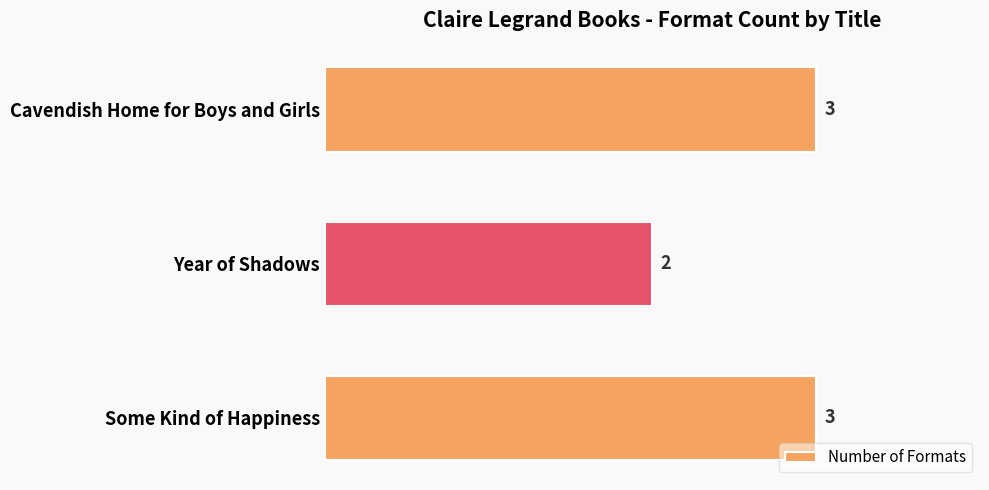

Count the values in the range 2 to 3.

3